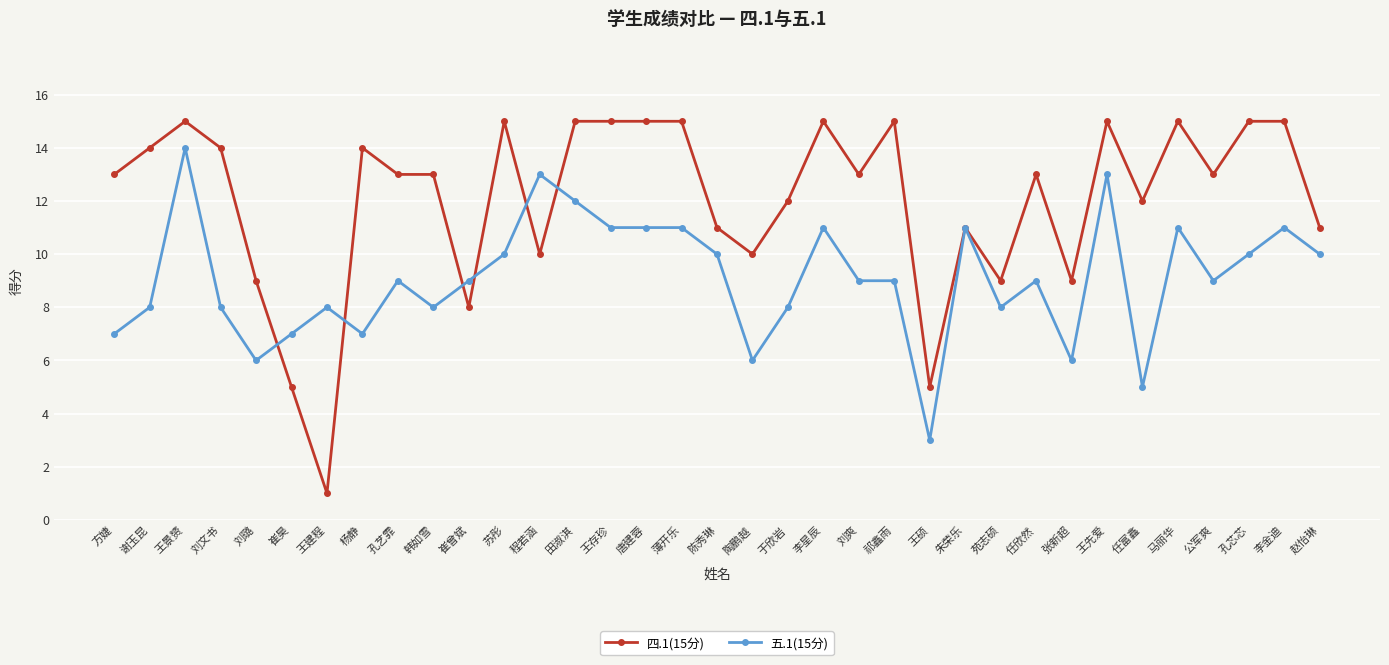

Count the number of categories in the chart.

35